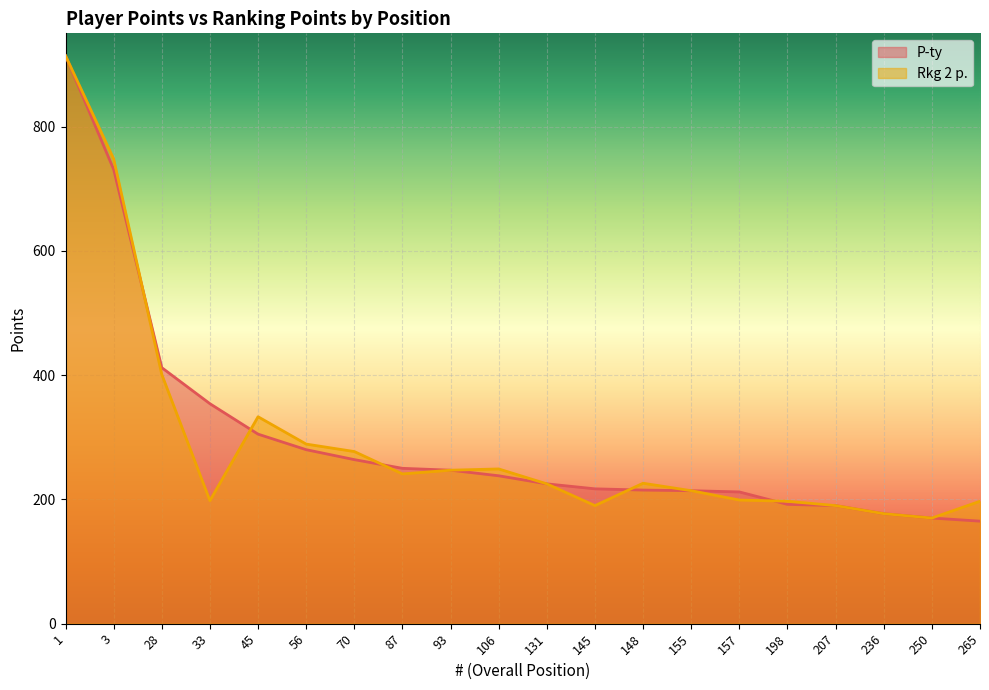

Which series has the largest total across all categories?

P-ty